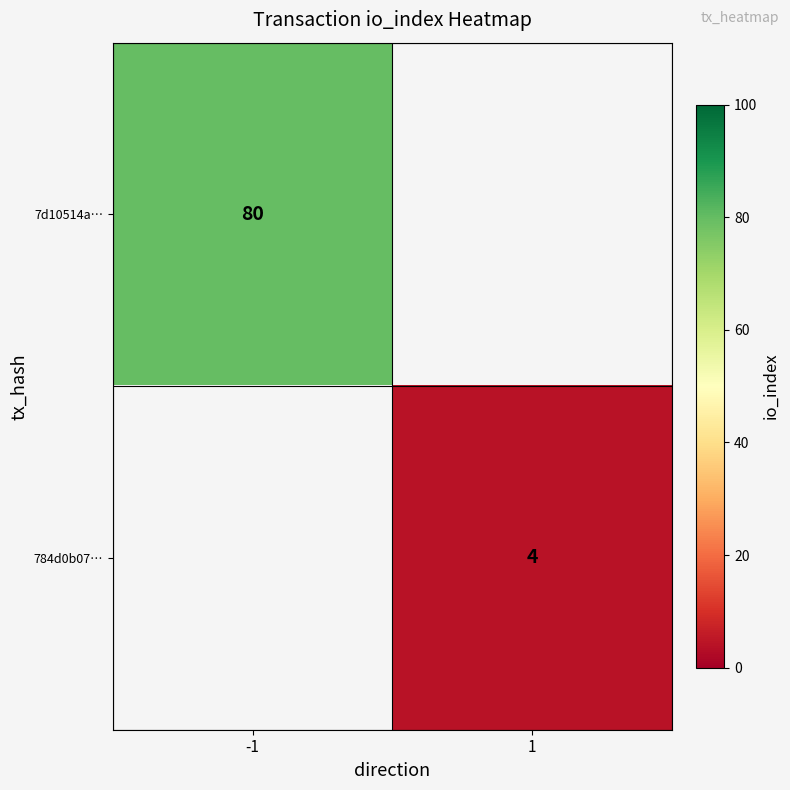

The value of 784d0b07… at 1 is 4. True or false?

True